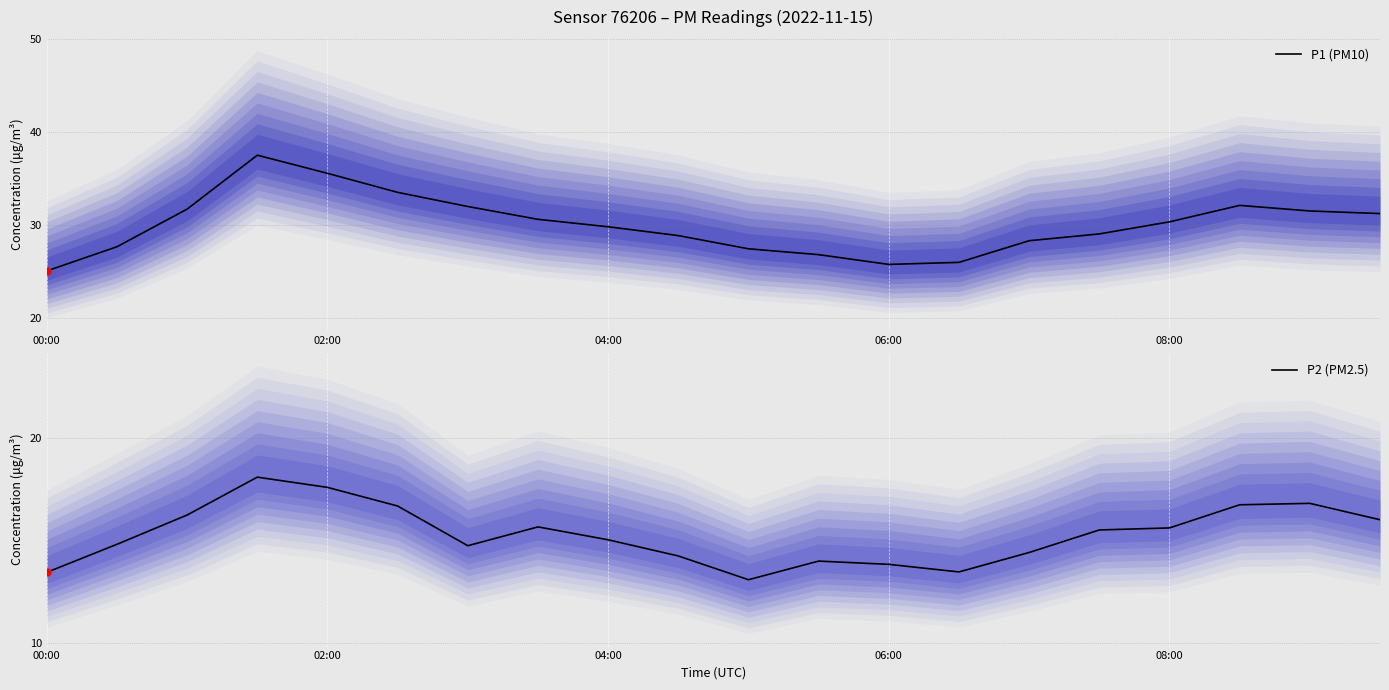

What are all the series names shown in the legend?

P1 (PM10), P2 (PM2.5)